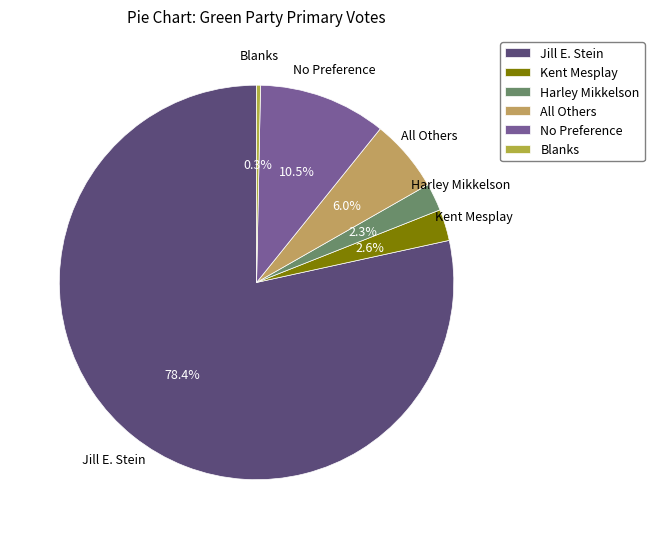

What percentage is NOT represented by No Preference?

89.5%